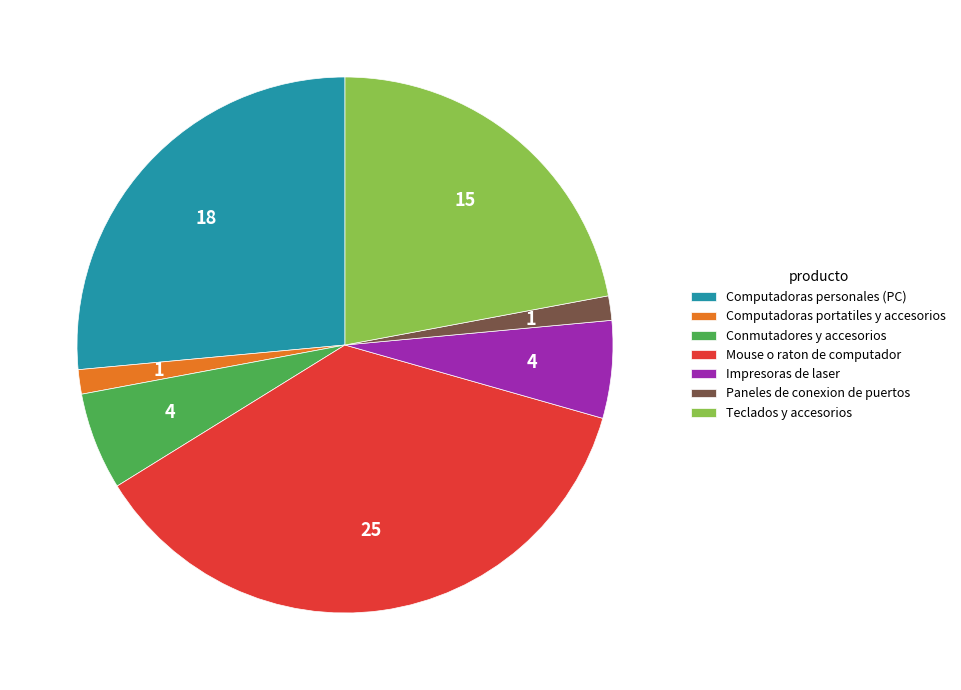

Which slice is the largest?

Mouse o raton de computador